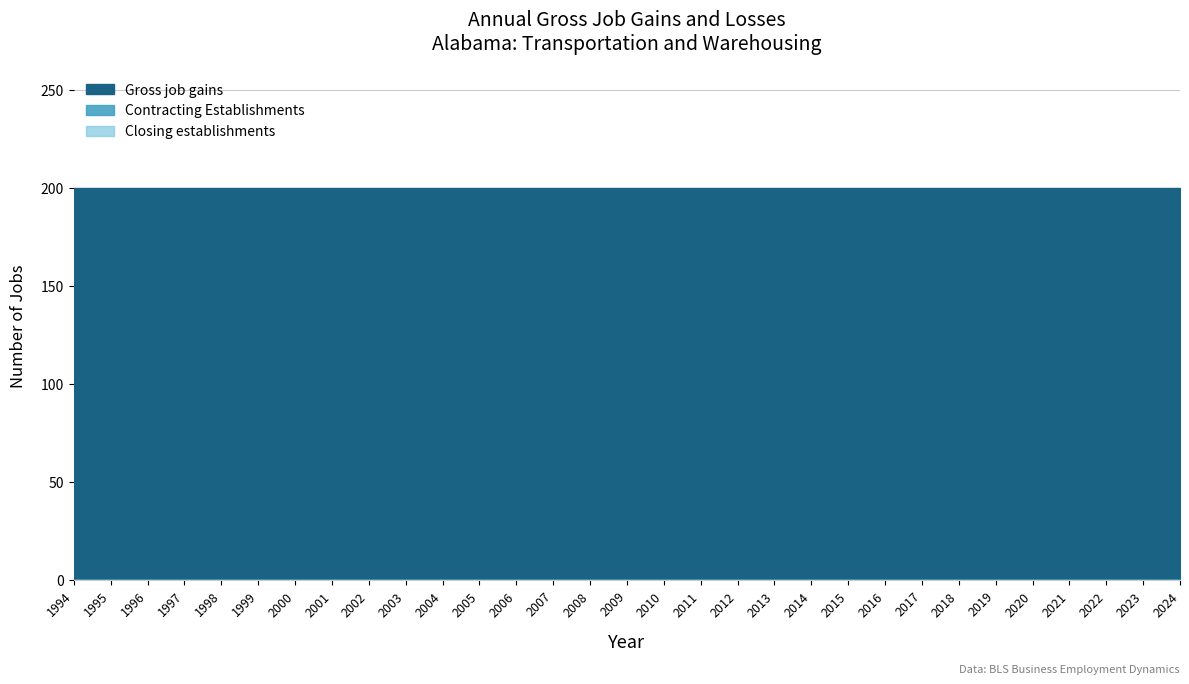

The Gross job gains series shows 94 at 2019. True or false?

False